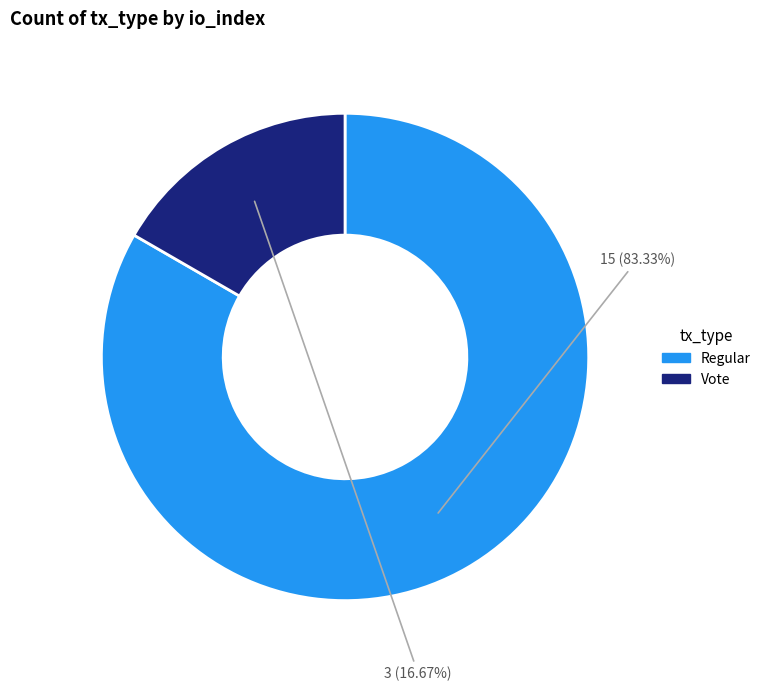

How many segments does this pie chart have?

2